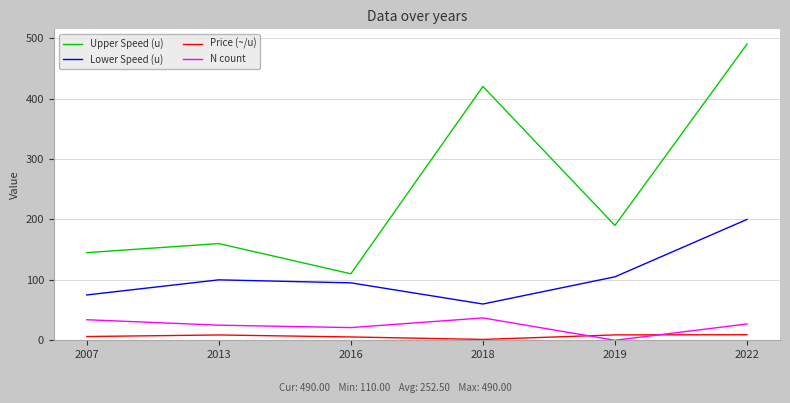

What is the maximum value shown in the chart?

490.0